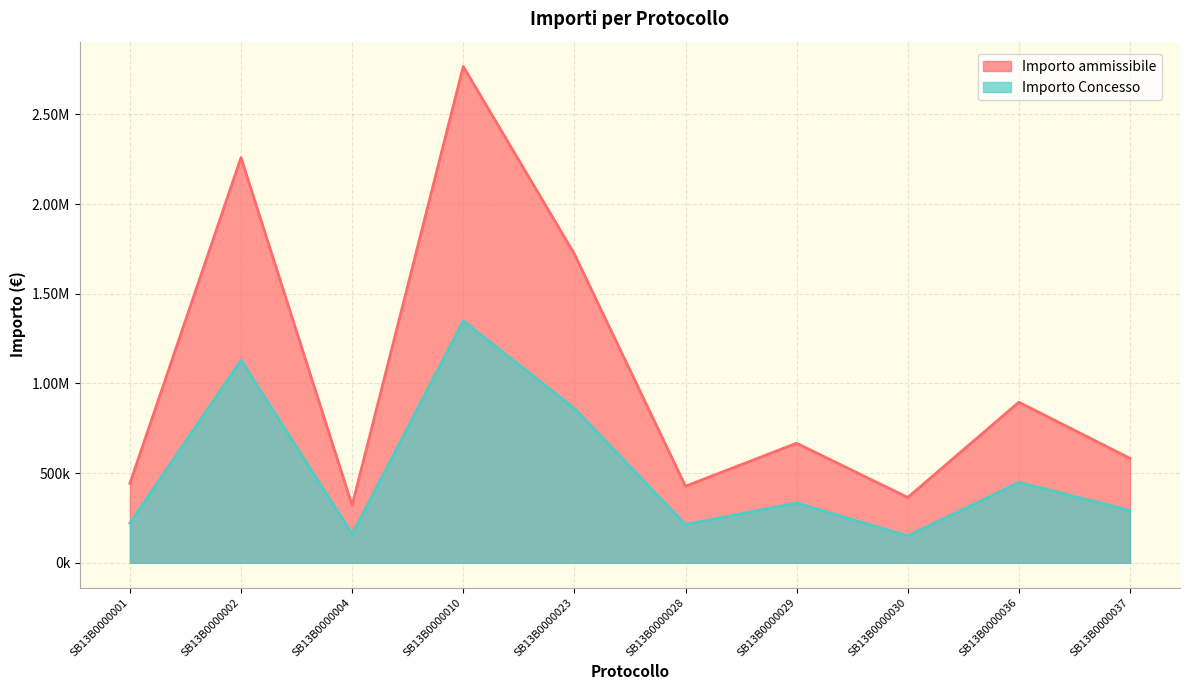

What value does the Importo ammissibile series have at SB13B0000028?

427010.1